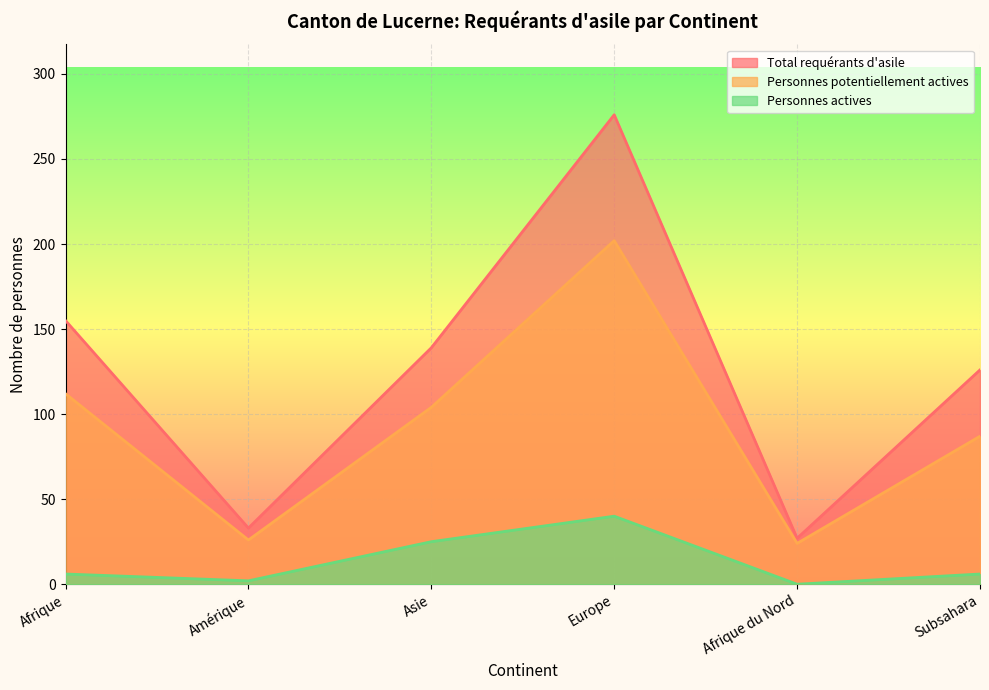

What is the label of the 4th point from the left?

Europe